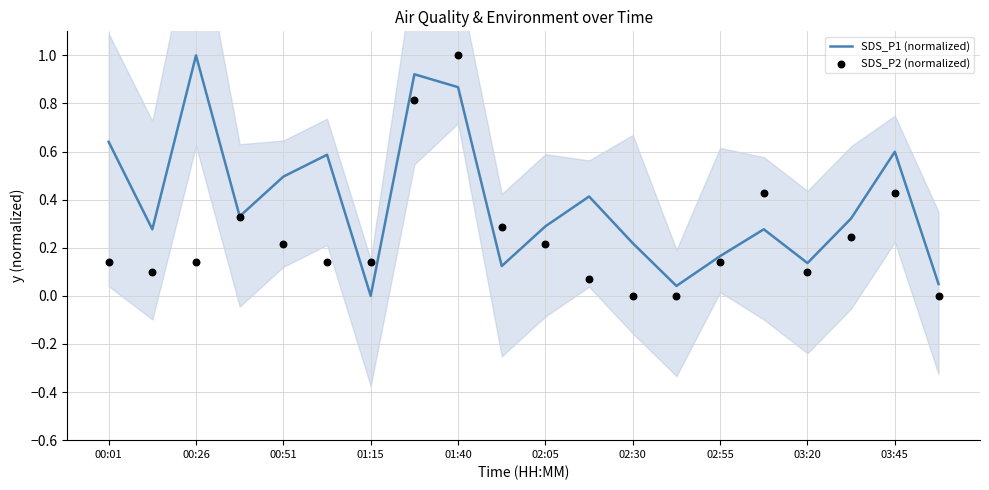

Which series has the largest Y range (max minus min)?

SDS_P1 (normalized)